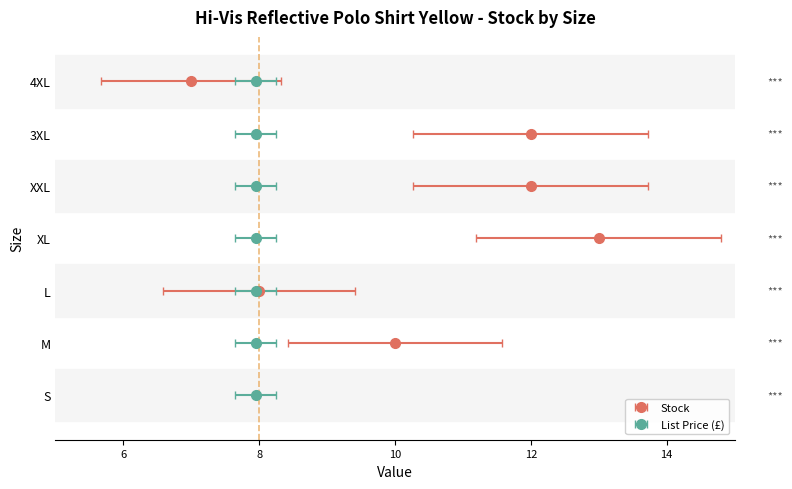

Count the number of categories in the chart.

7